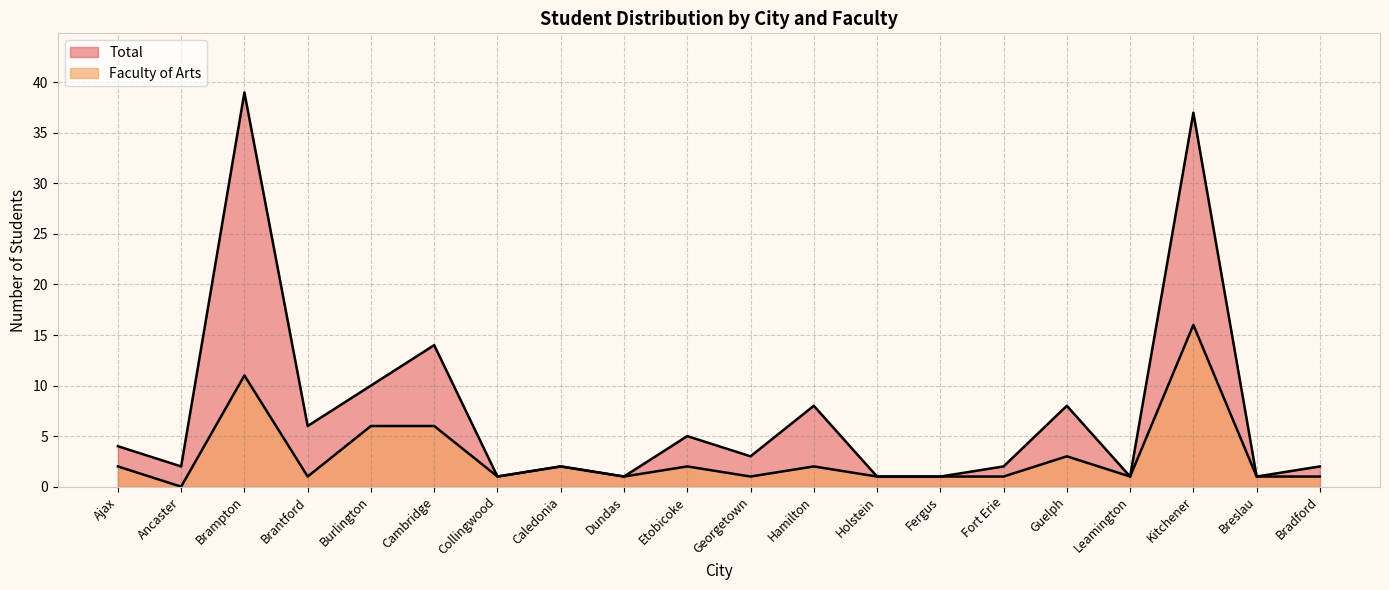

Does the chart have visible grid lines?

Yes